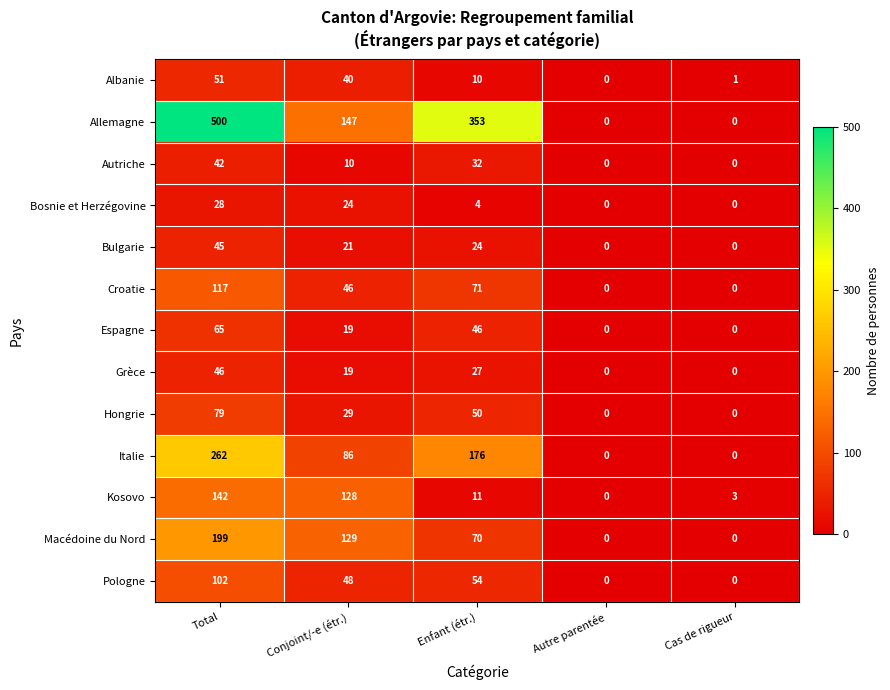

How many Allemagne values are between 0 and 353?

4